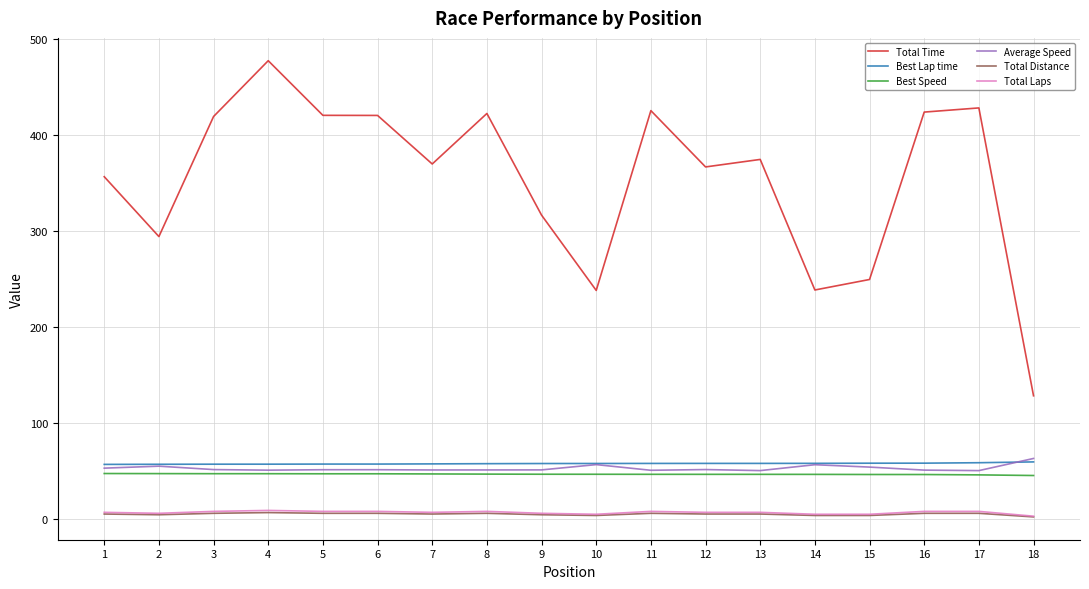

What are all the series names shown in the legend?

Total Time, Best Lap time, Best Speed, Average Speed, Total Distance, Total Laps